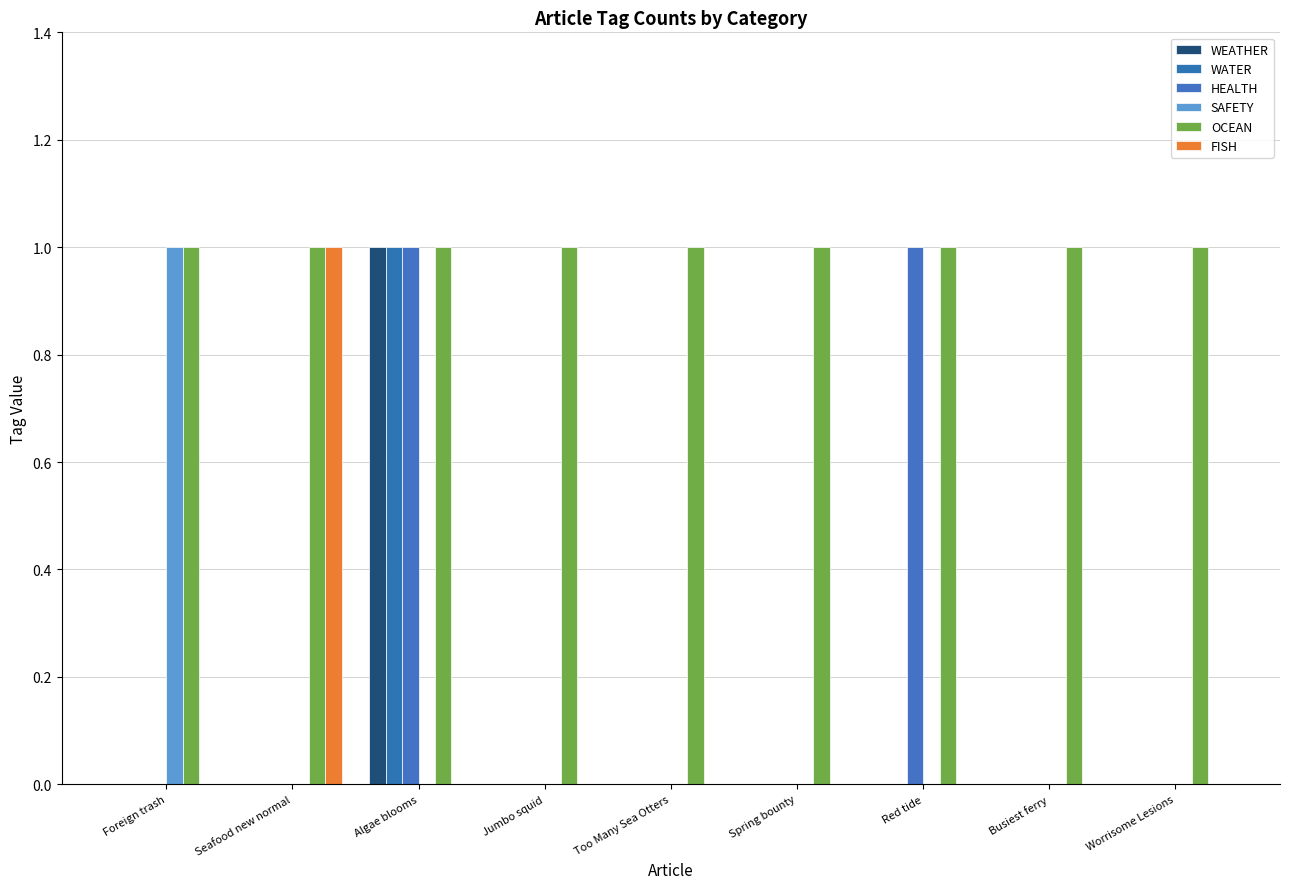

What is the label of the 6th bar from the left?

Spring bounty